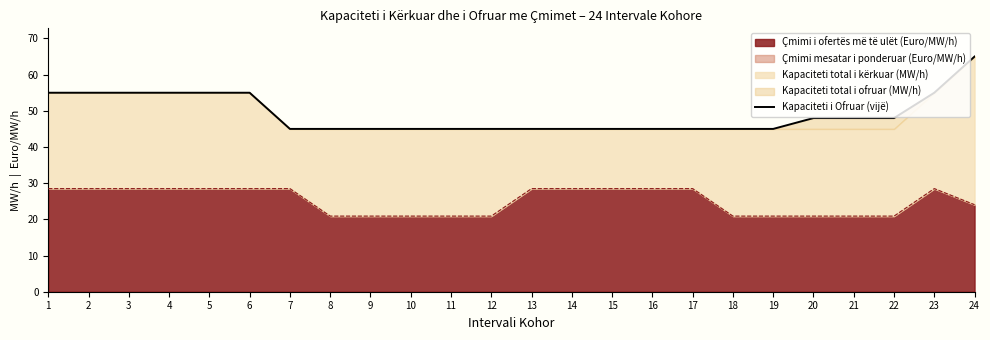

Reading left to right, list all the values displayed in this chart.

1=55	2=55	3=55	4=55	5=55	6=55	7=45	8=45	9=45	10=45	11=45	12=45	13=45	14=45	15=45	16=45	17=45	18=45	19=45	20=48	21=48	22=48	23=55	24=65